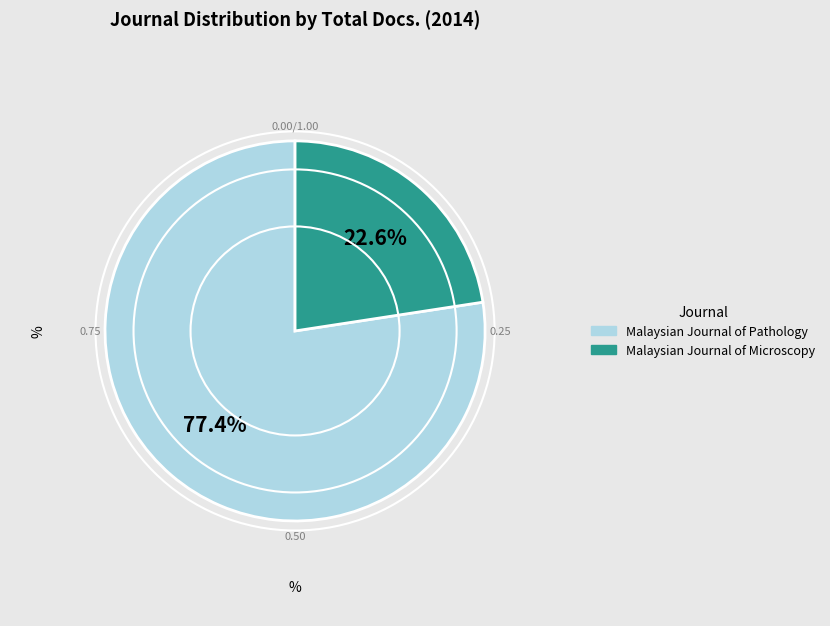

True or false: Malaysian Journal of Pathology accounts for 84% of the total.

False